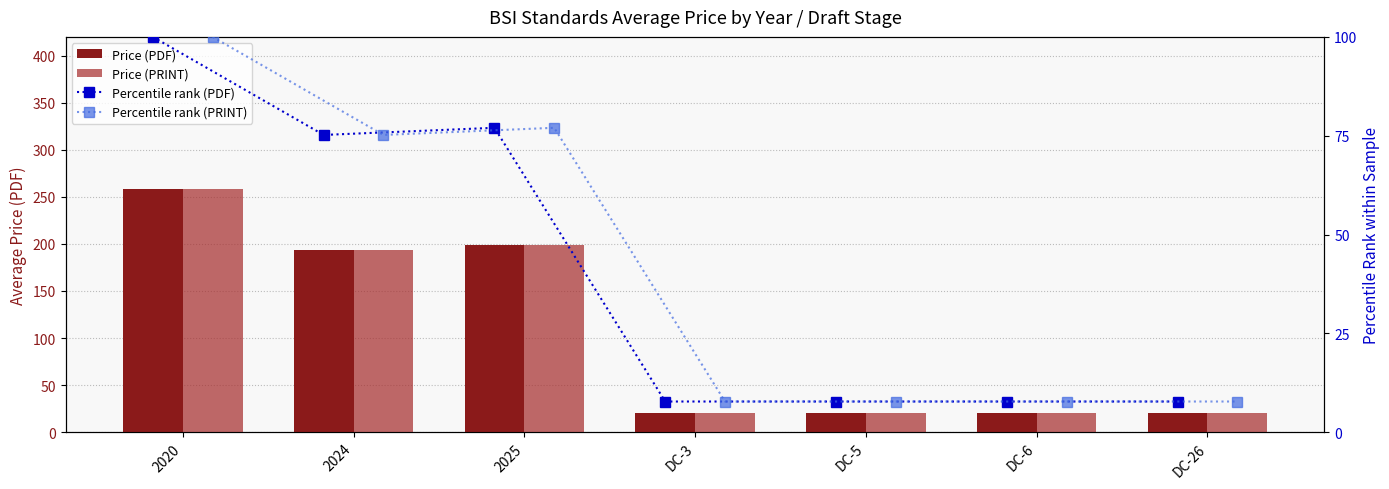

At how many categories does at least one series exceed 38?

3